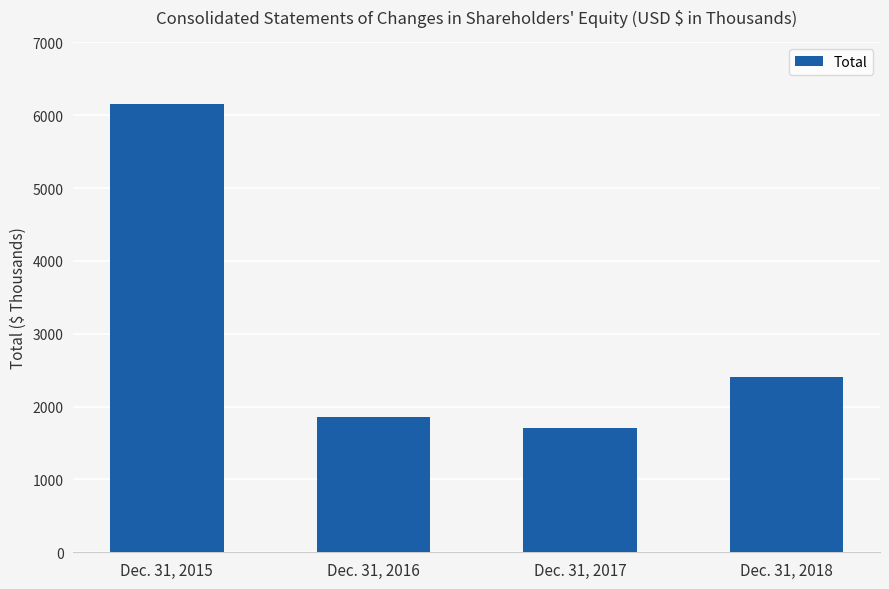

What is the value of the 2nd bar from the left?

1860